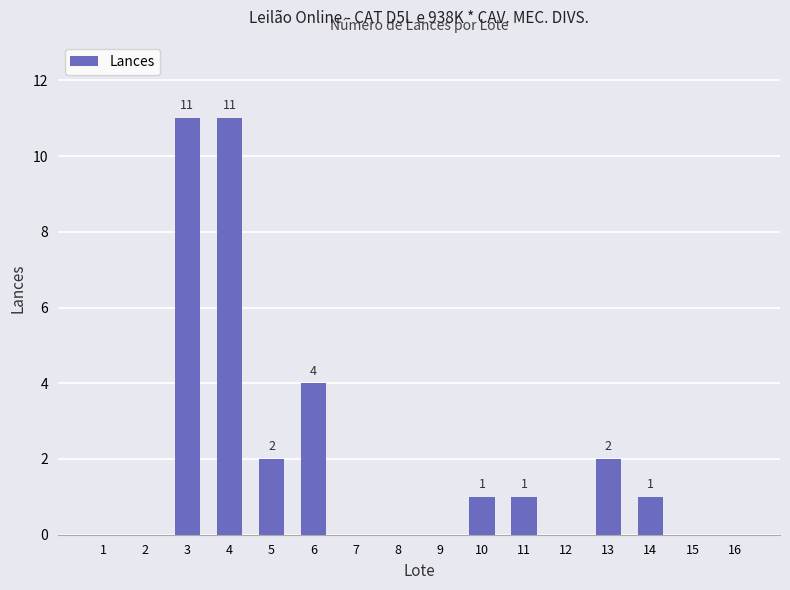

Is it true that the value at 1 is -6?

False